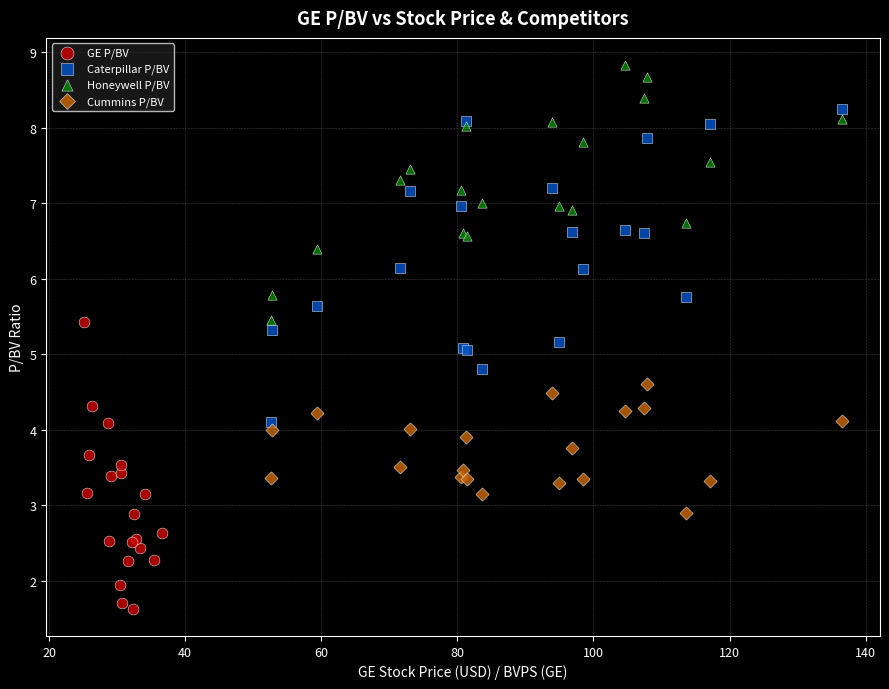

Which series reaches the maximum Y coordinate?

Honeywell P/BV